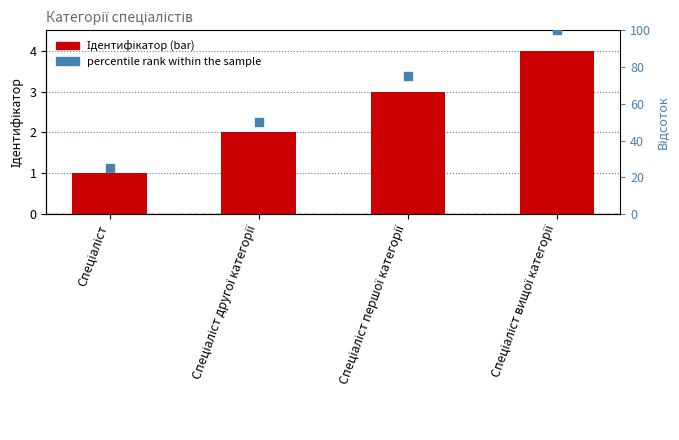

At which category is the sum across all series the highest?

Спеціаліст вищої категорії